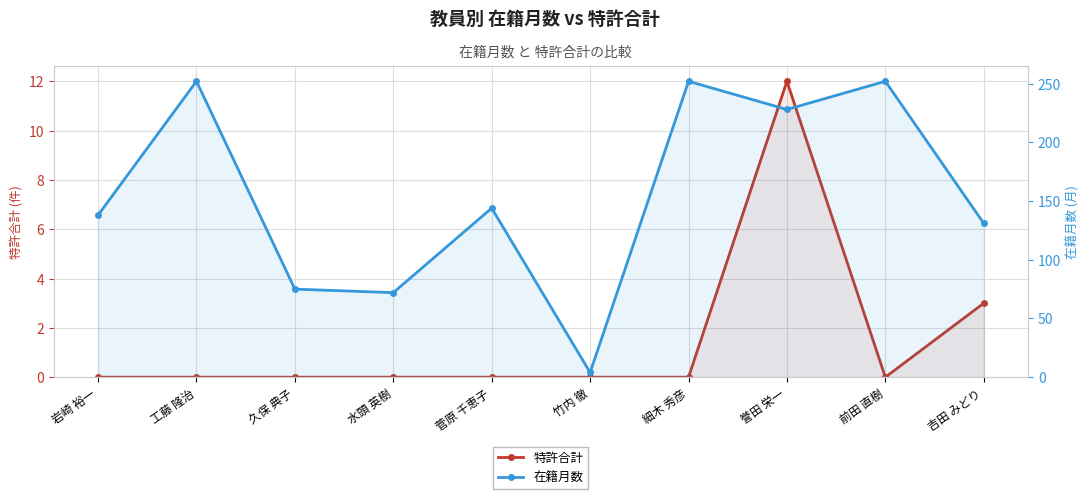

True or false: 特許合計 has a value of -6 at 竹内 徹.

False